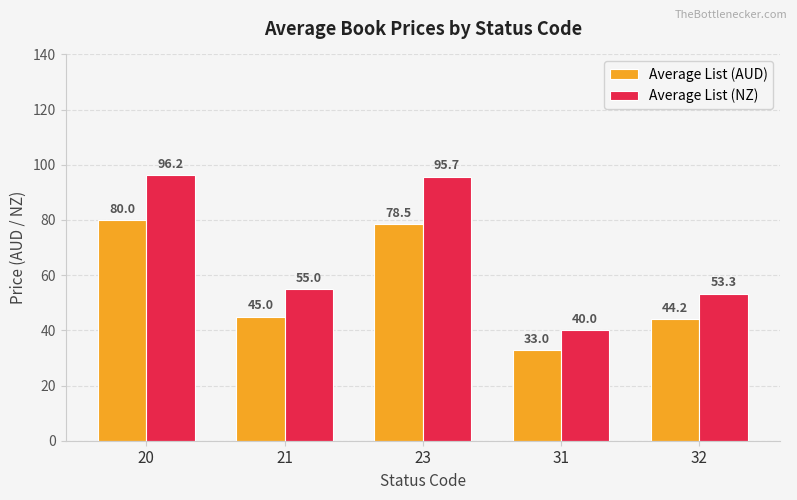

Rank the series at 31 from lowest to highest value.

Average List (AUD), Average List (NZ)